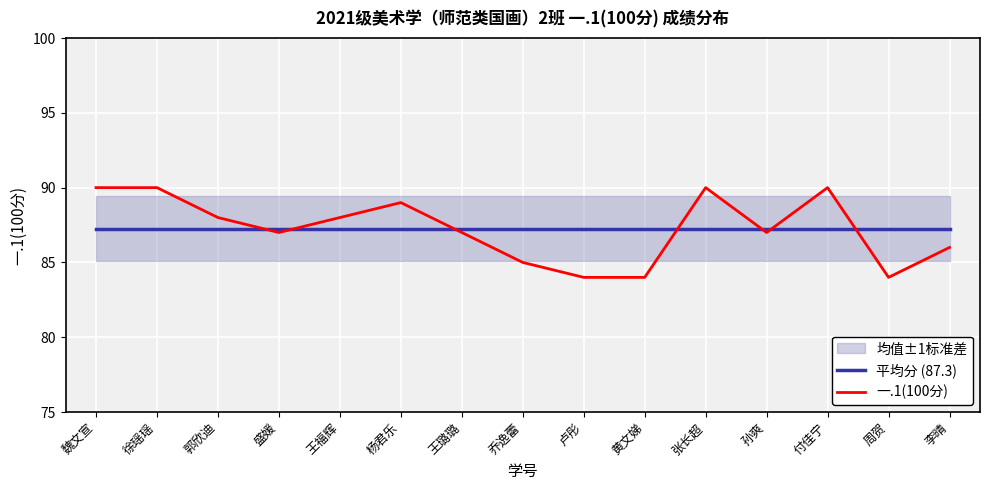

Which has a higher value, 周贺 or 王福辉?

周贺